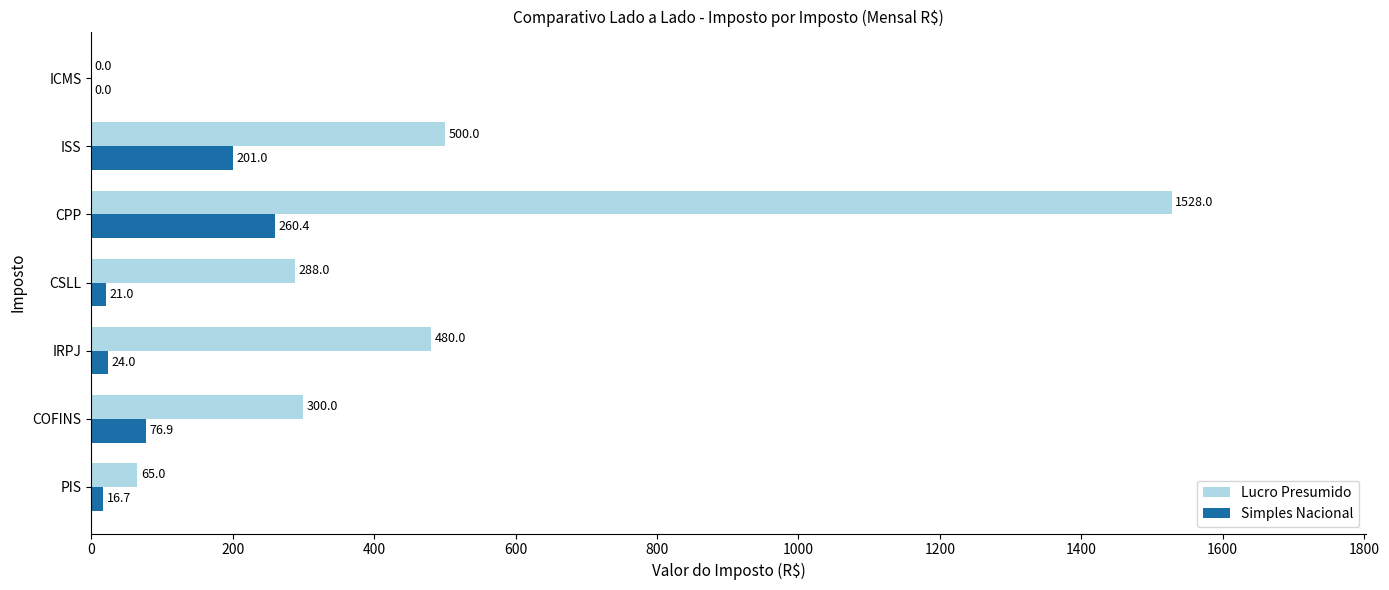

At which label is Simples Nacional closest to 130?

COFINS